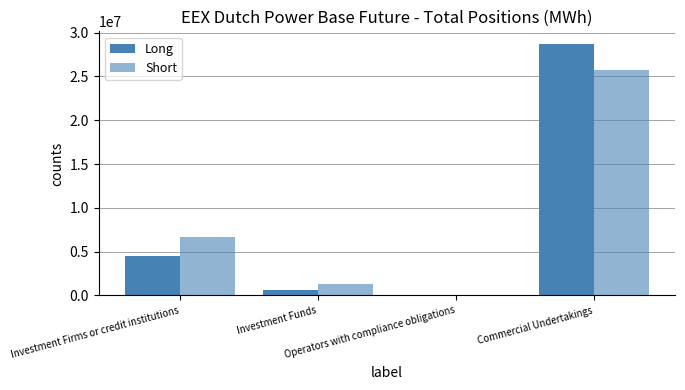

What position from the right is Operators with compliance obligations?

2